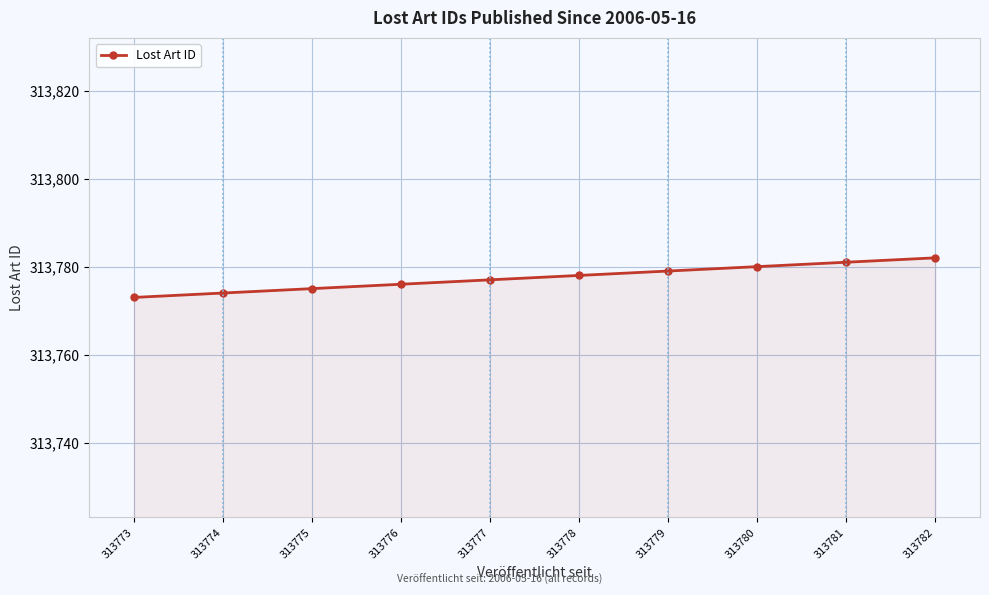

What is the sum of all values?

3137775